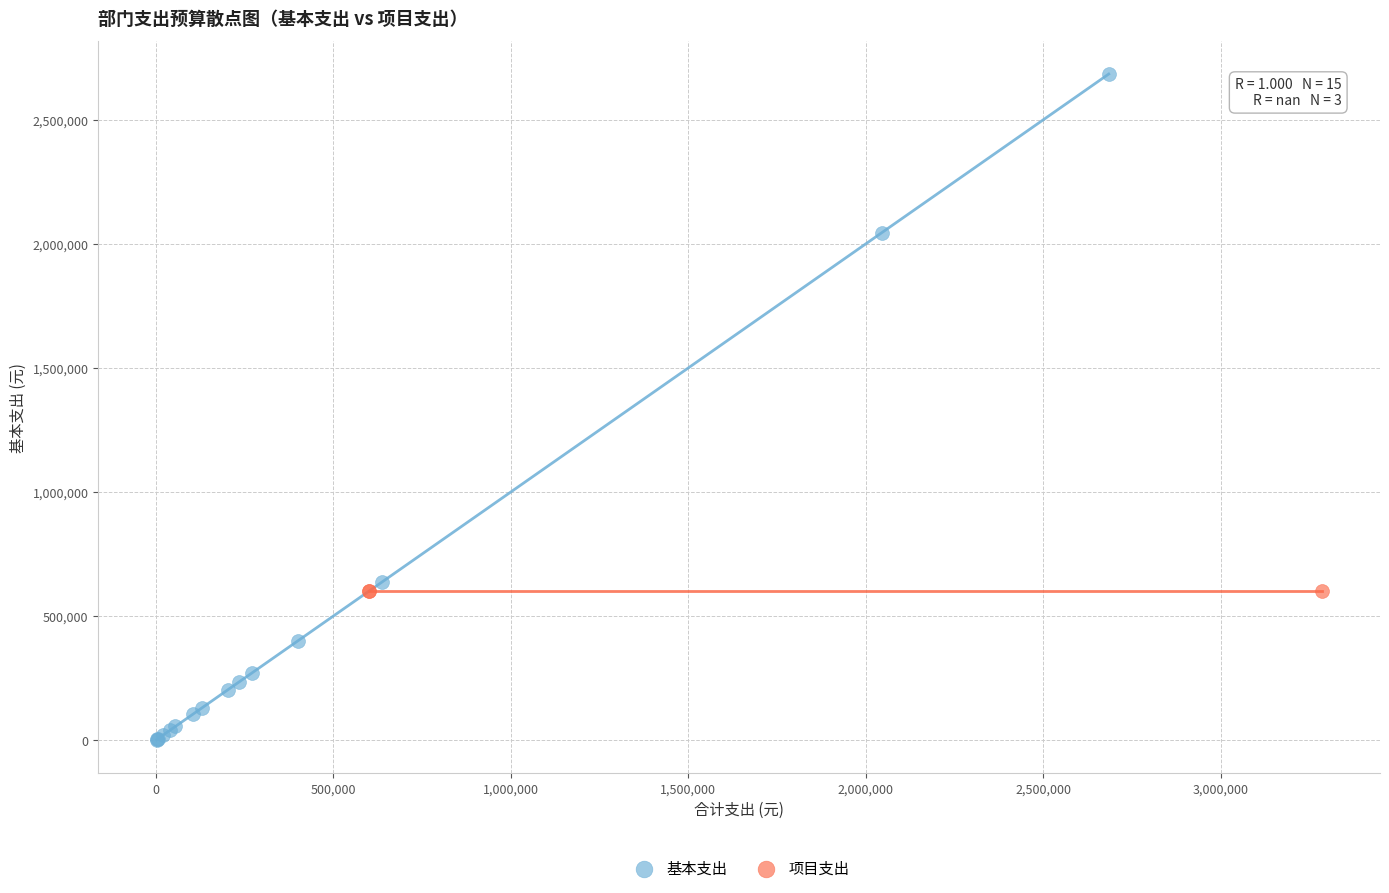

Which series reaches the minimum Y coordinate?

基本支出